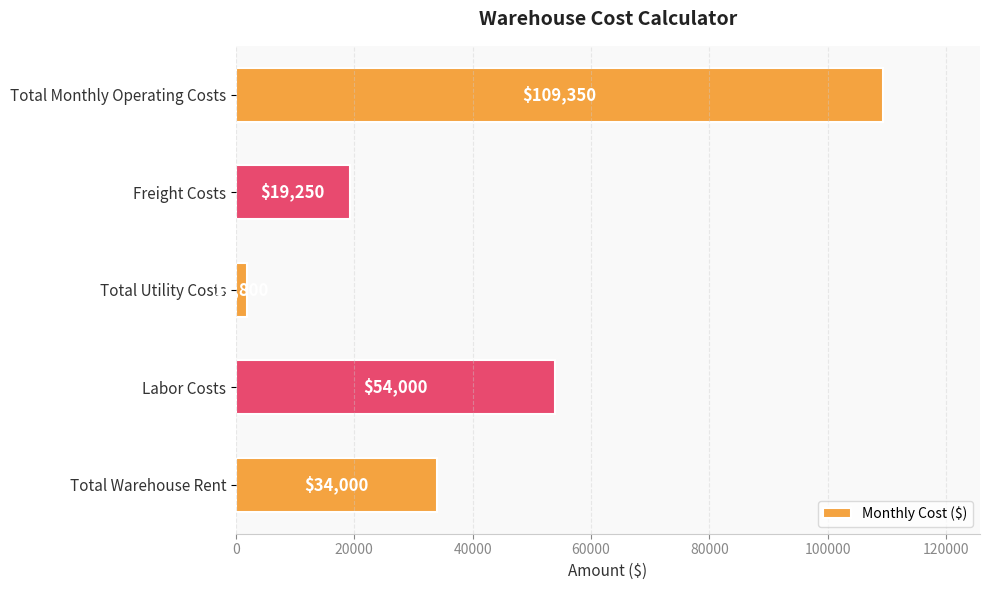

Which category has the lowest value across all series?

Total Utility Costs